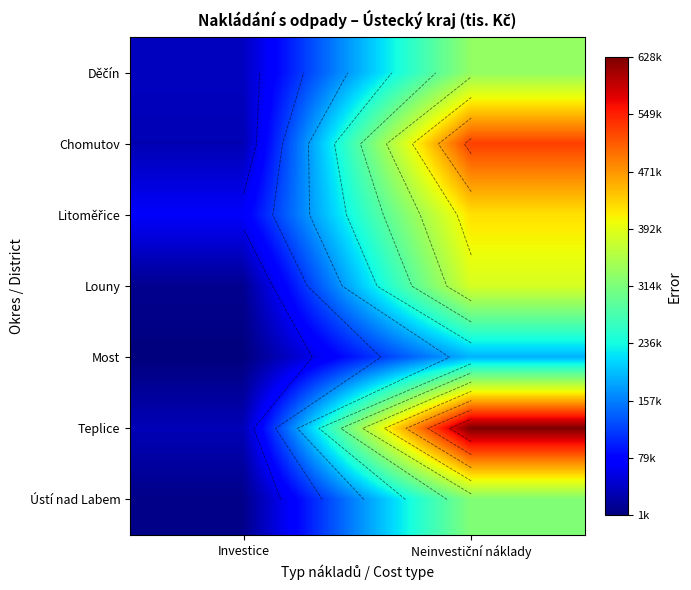

Between Investice and Neinvestiční náklady, which series saw the biggest shift?

Teplice